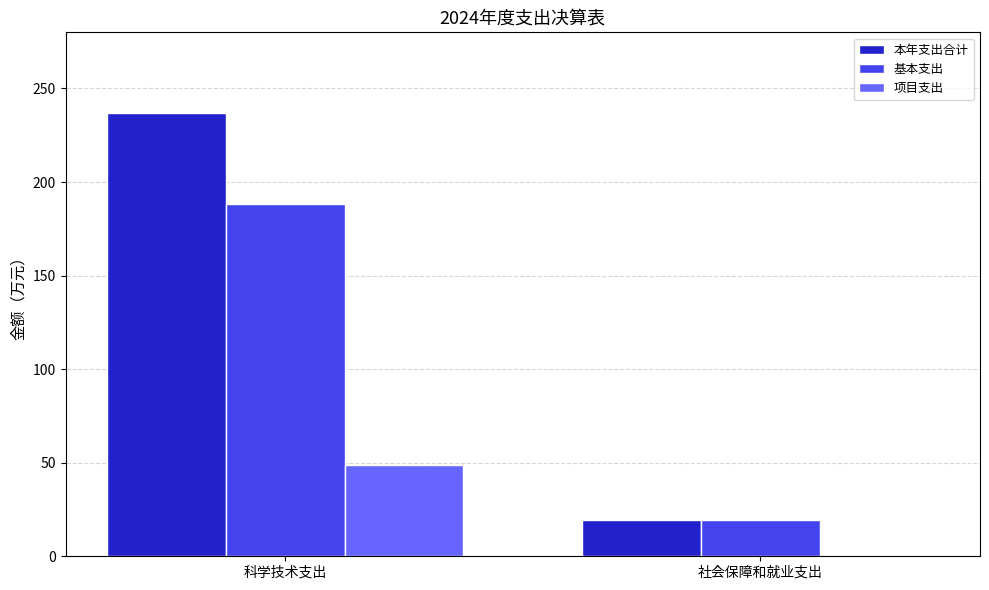

Which series has the largest range (max minus min)?

本年支出合计